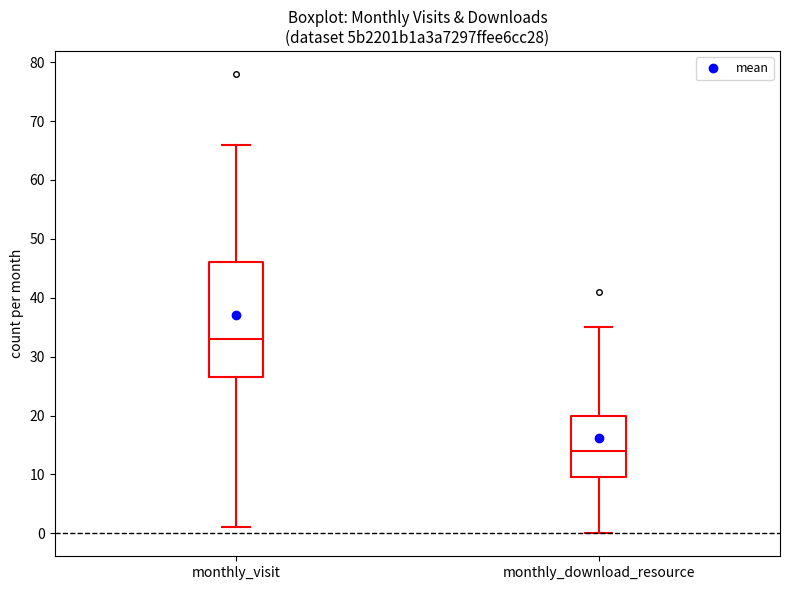

Reading left to right, read every box against the y-axis: the position of its median line, the range the box covers, and the ends of its whiskers. The values are not printed on the chart, so give them approximately, as read against the axis.

monthly_visit: median 33, box 27 to 46, whiskers 1 to 66
monthly_download_resource: median 14, box 10 to 20, whiskers 0 to 35